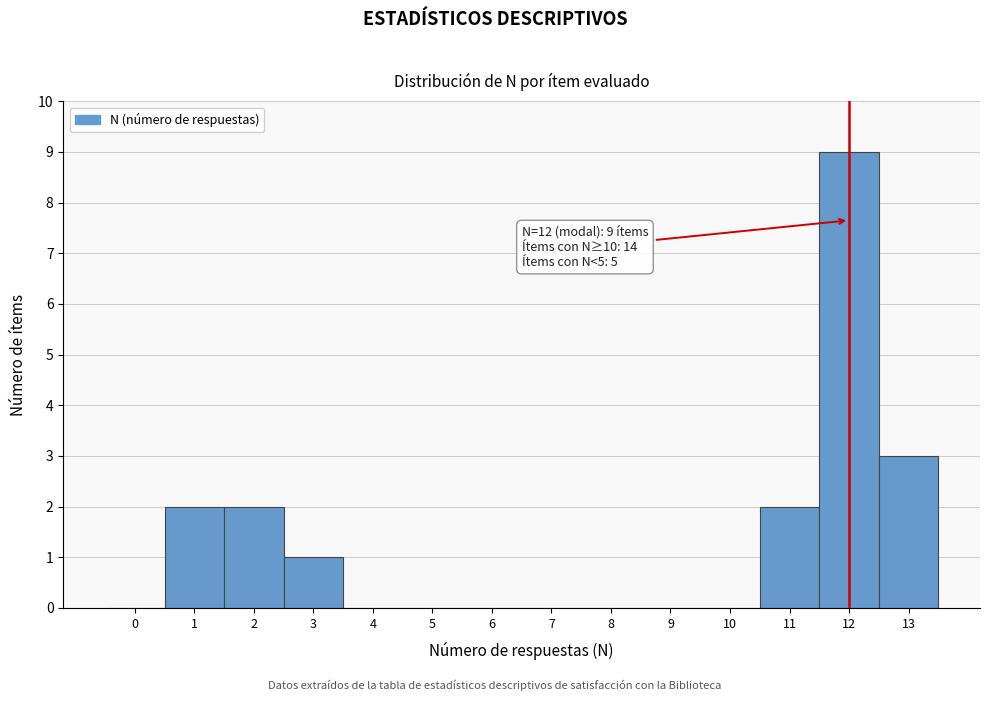

Reading left to right, what are all the values shown in this chart?

0=0	1=2	2=2	3=1	4=0	5=0	6=0	7=0	8=0	9=0	10=0	11=2	12=9	13=3